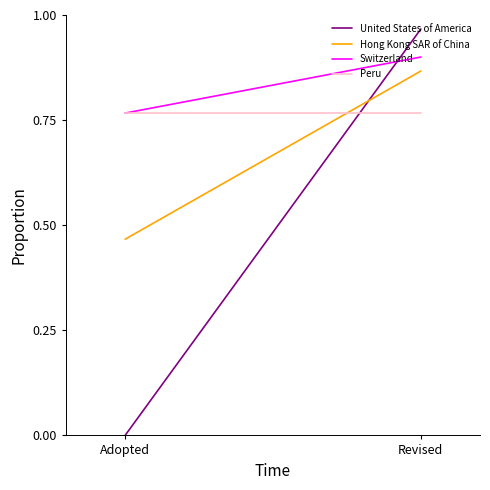

True or false: United States of America has a value of 0.0 at Adopted.

True